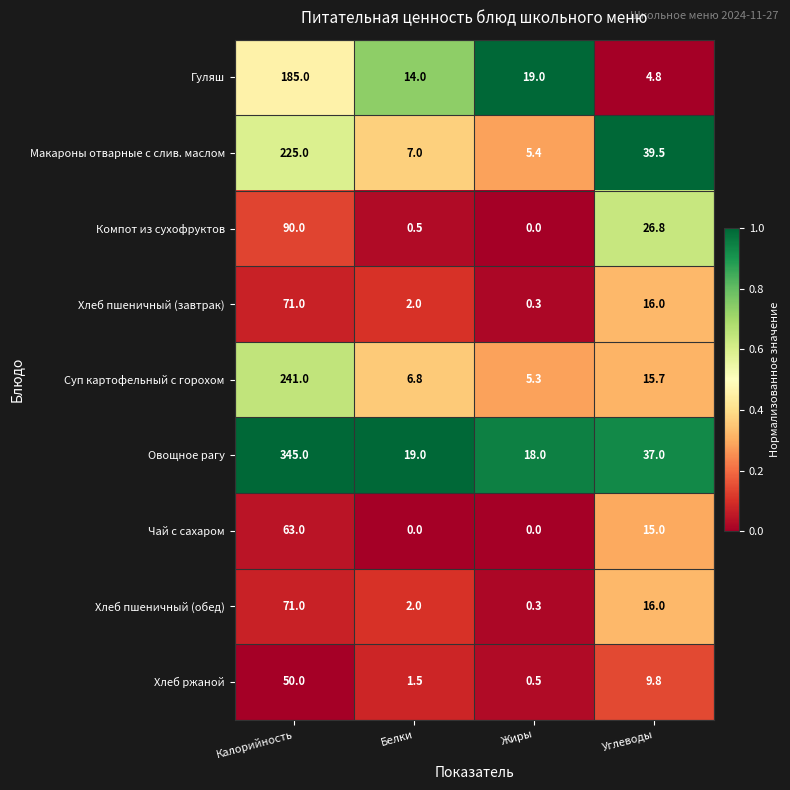

The value of Суп картофельный с горохом at Жиры is 5.3. True or false?

True